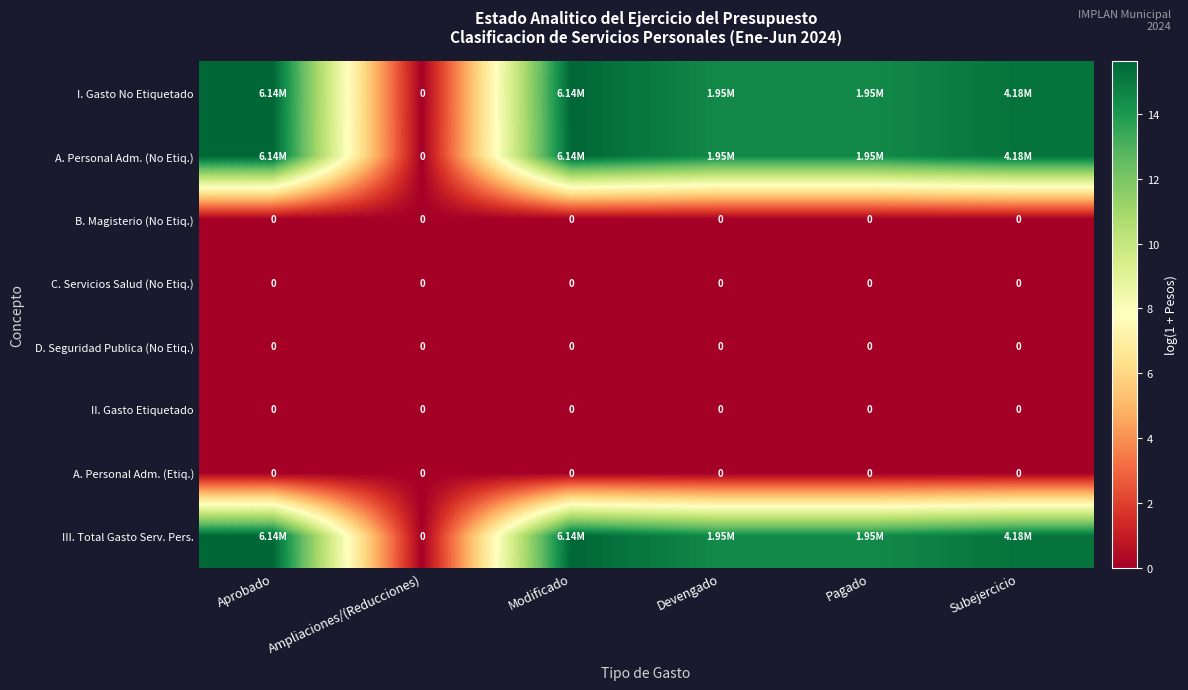

What is the difference between the second highest and second lowest values in the I. Gasto No Etiquetado series?

1.1